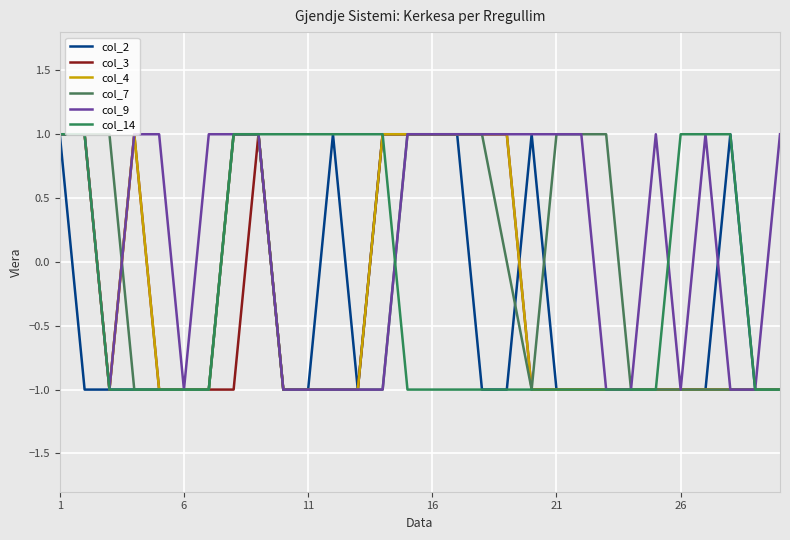

Which series has the largest total across all categories?

col_9